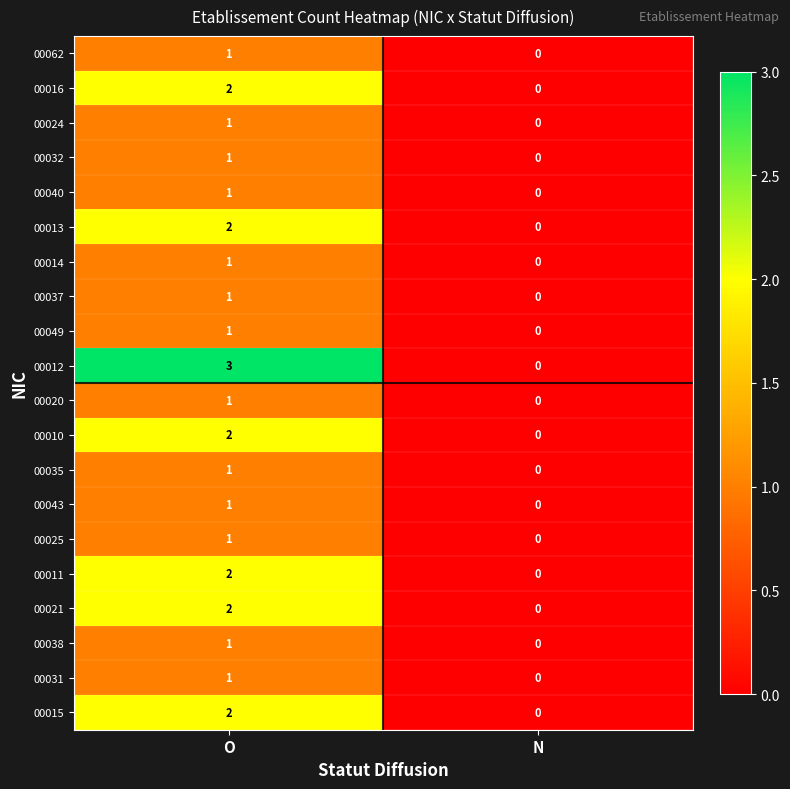

What is the greatest value displayed?

3